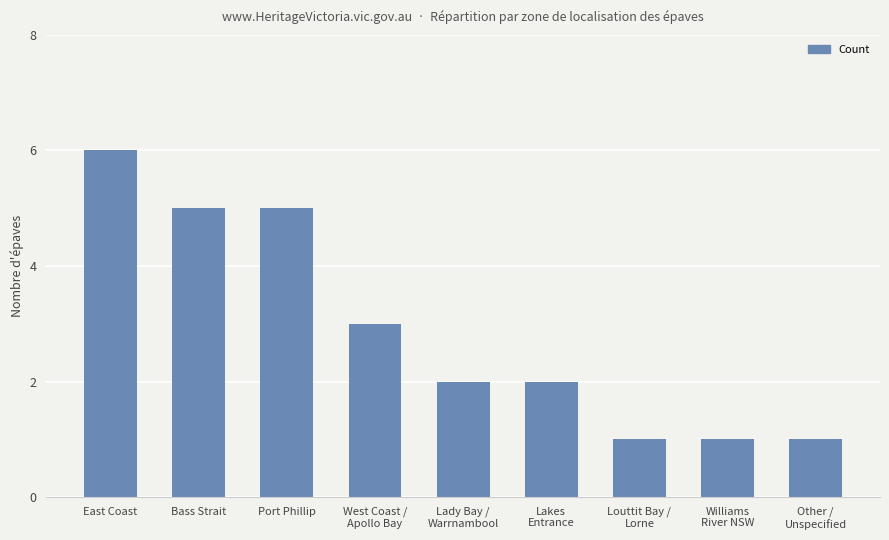

What is the value of the 9th bar from the left?

1